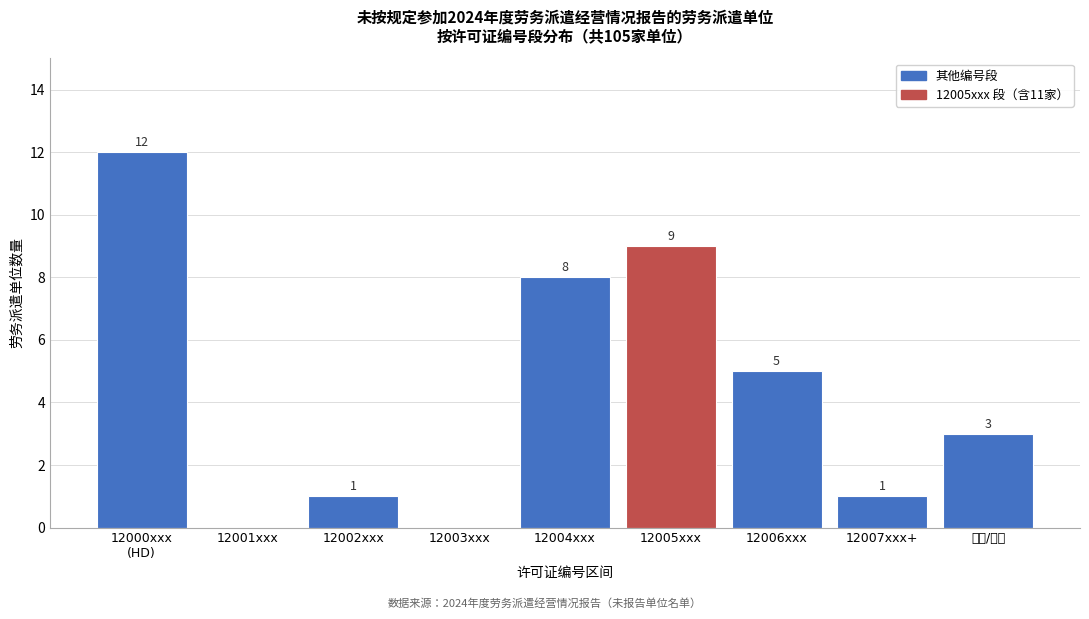

What is the sum of the values at 12004xxx and 12006xxx?

13